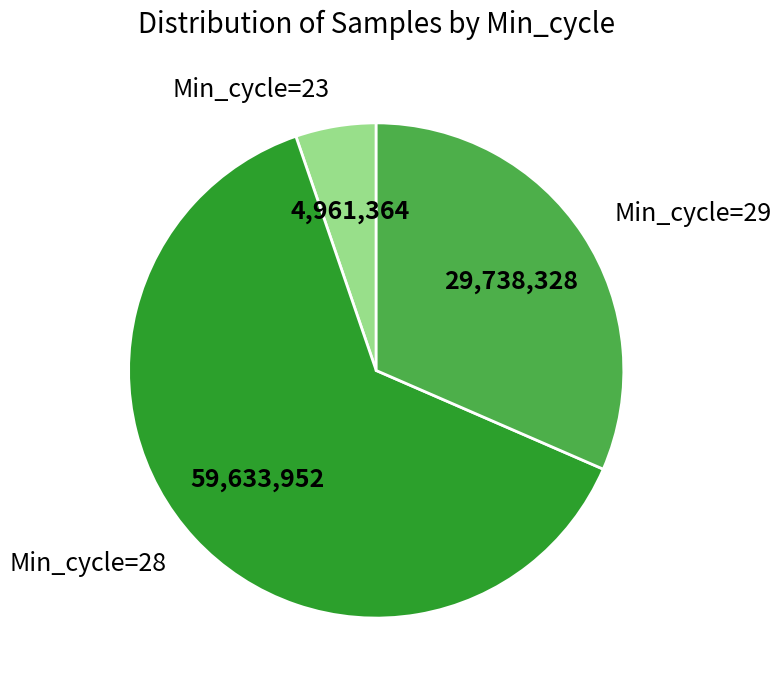

Approximately how many times larger is the value at Min_cycle=28 compared to Min_cycle=23?

12.0